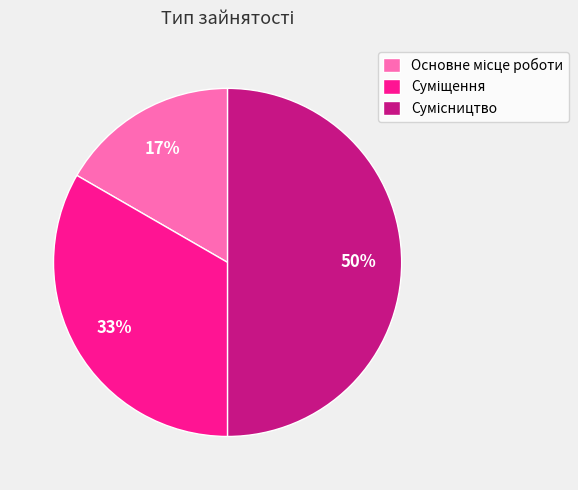

How many slices are in this pie chart?

3